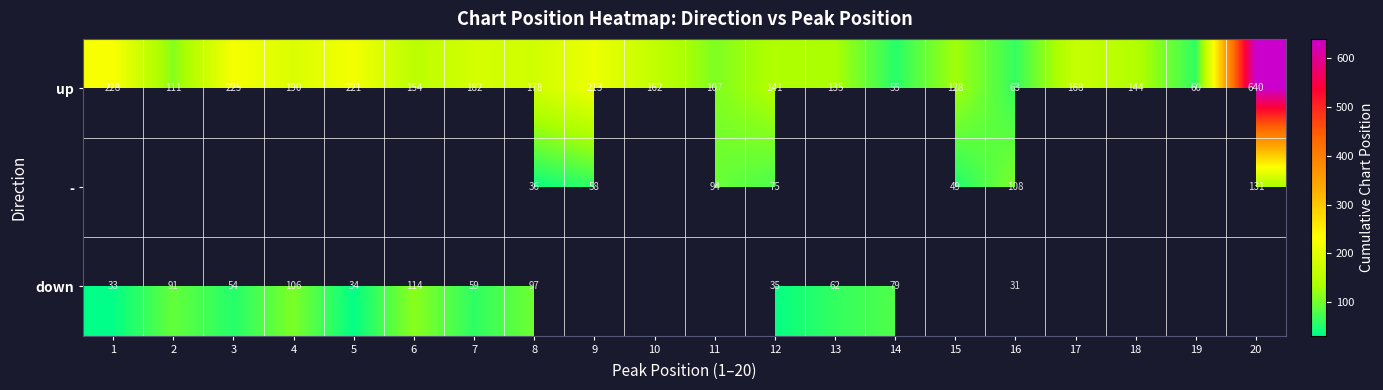

Is it true that up equals 221 at 5?

True